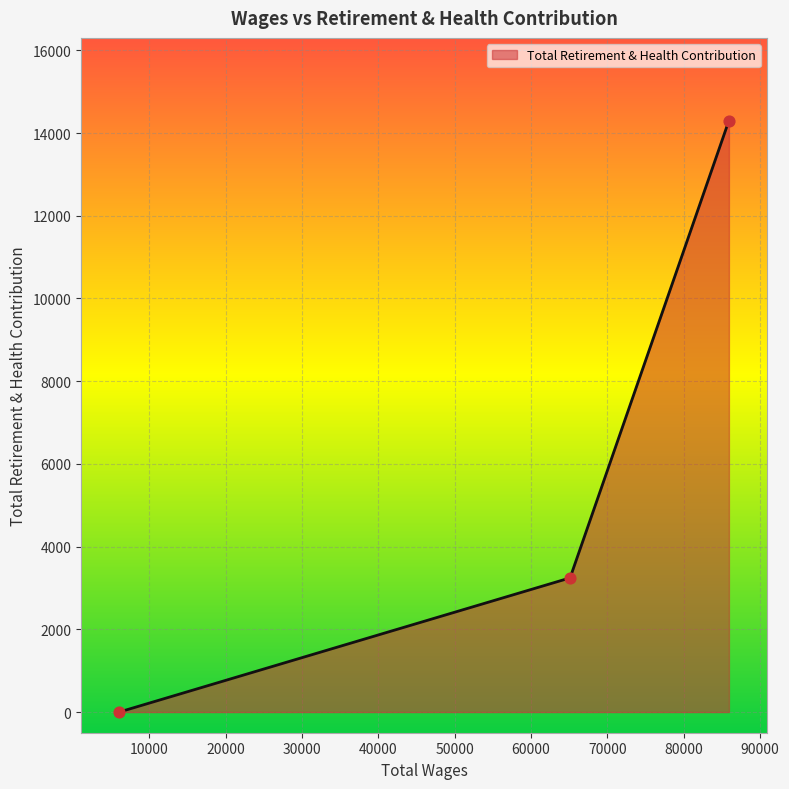

What is the greatest value displayed?

14300